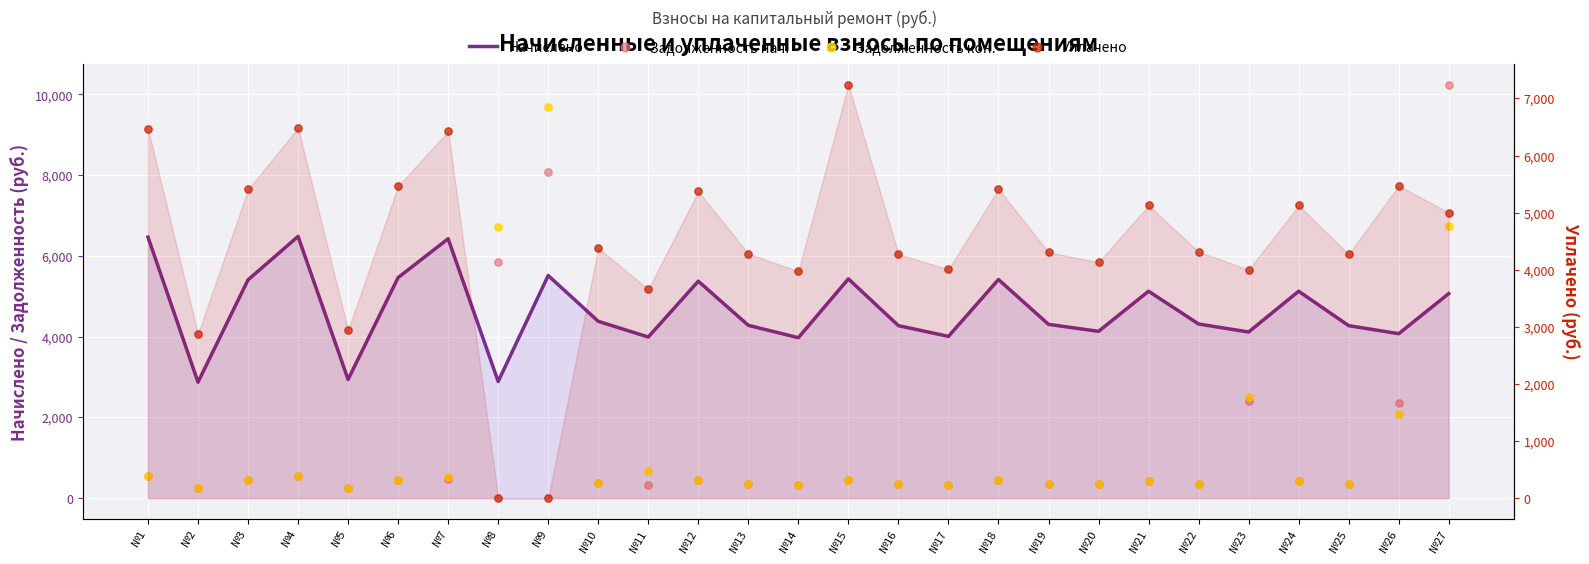

At which category is the sum across all series the highest?

№27